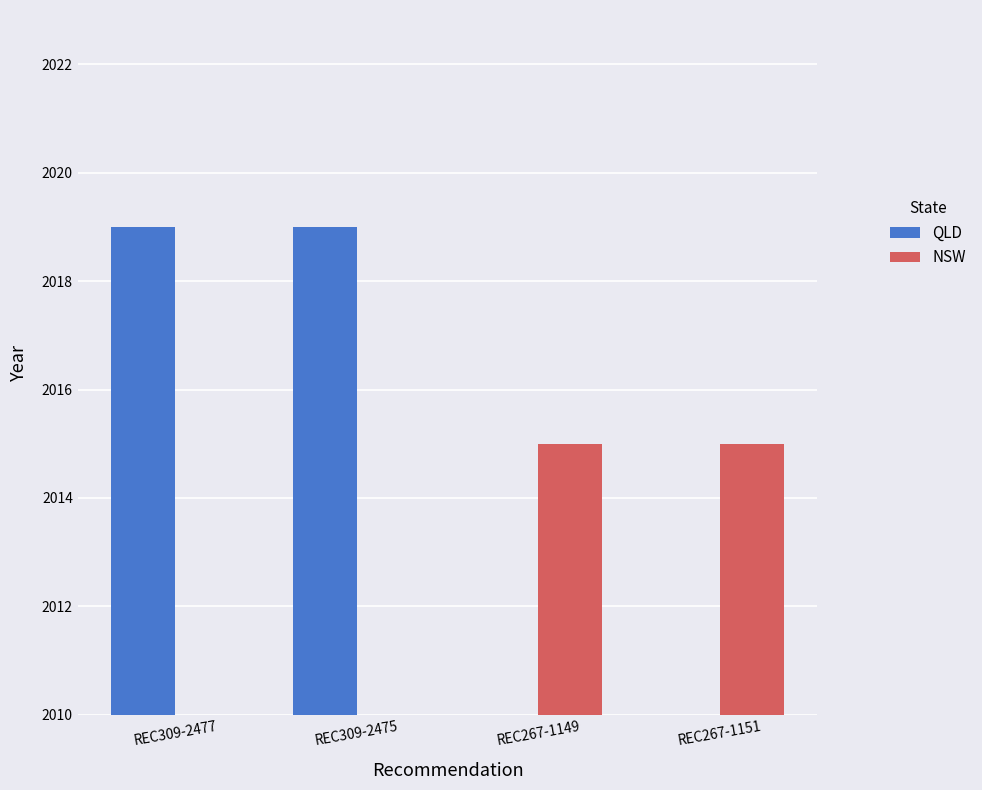

Reading left to right, what are all the values shown in this chart?

QLD: REC309-2477=2019	REC309-2475=2019	REC267-1149=0	REC267-1151=0
NSW: REC309-2477=0	REC309-2475=0	REC267-1149=2015	REC267-1151=2015